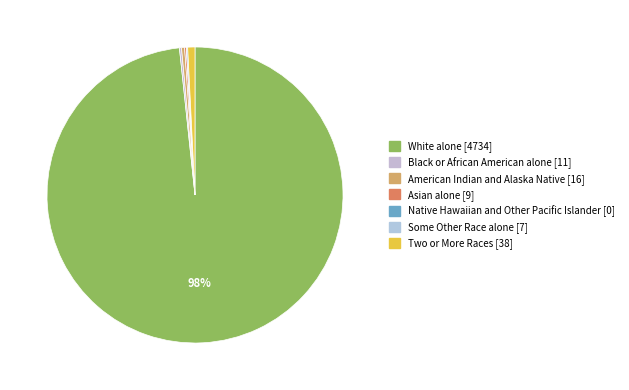

What is the smallest slice in the pie chart?

Native Hawaiian and Other Pacific Islander